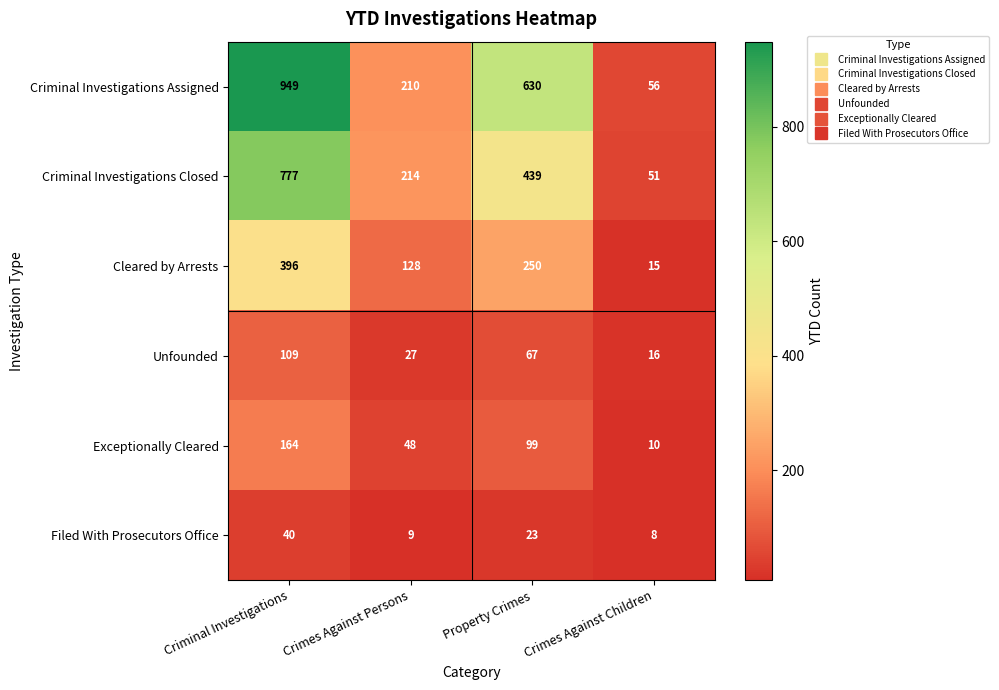

What is the total value across all series at Crimes Against Children?

156